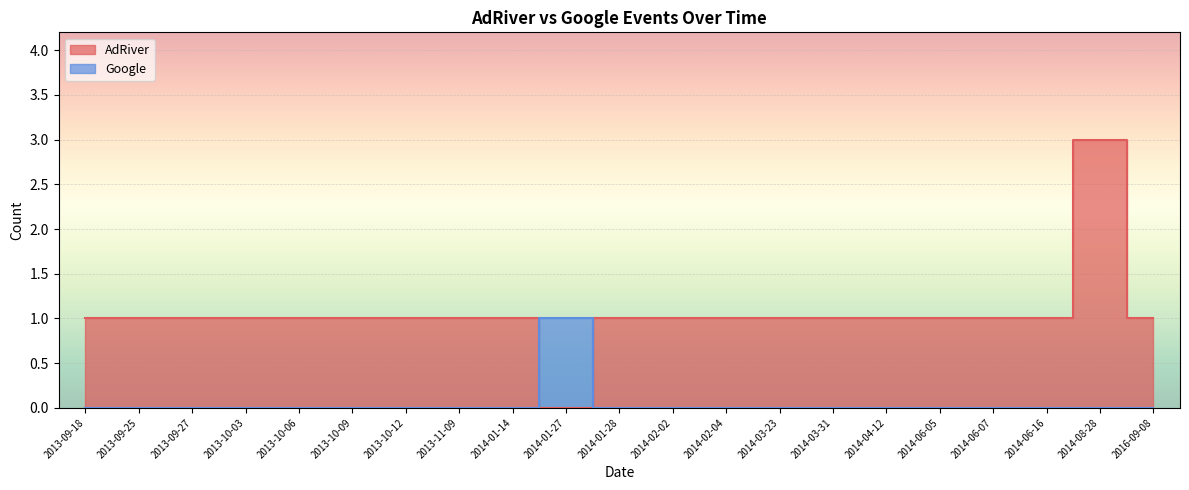

List the series in order of their overall mean, lowest first.

Google, AdRiver